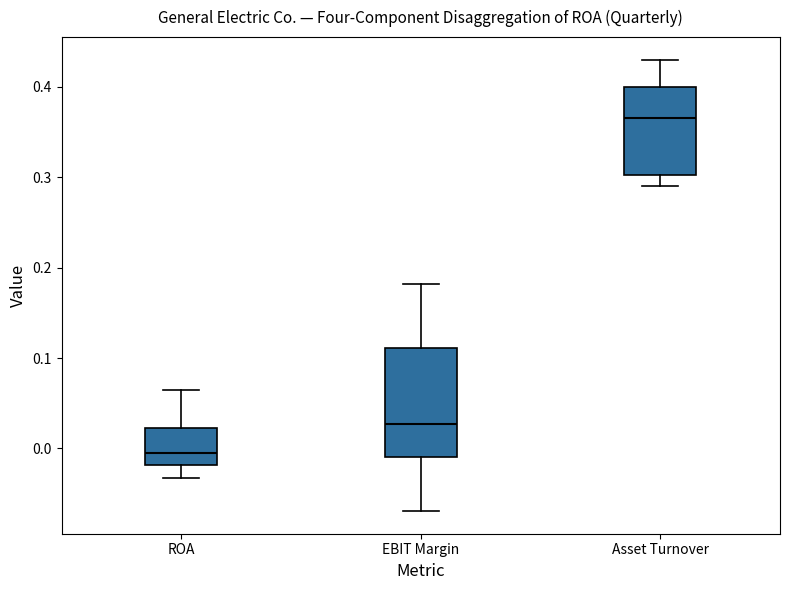

Reading left to right, transcribe this box plot: for each box, give where its median line is, the range the box spans, and where its two whiskers end, as read against the y-axis. The values are not printed on the chart, so give them approximately, as read against the axis.

ROA: median 0.00, box -0.02 to 0.02, whiskers -0.03 to 0.06
EBIT Margin: median 0.03, box -0.01 to 0.11, whiskers -0.07 to 0.18
Asset Turnover: median 0.37, box 0.30 to 0.40, whiskers 0.29 to 0.43